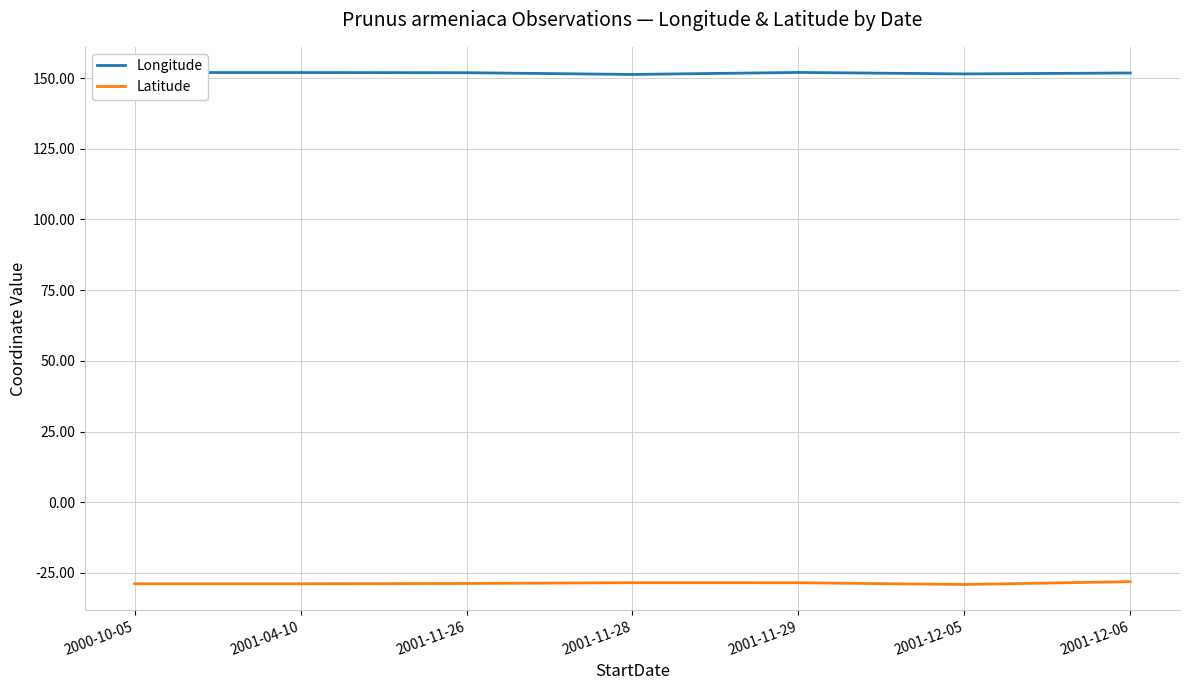

Does the chart display data point markers on the line(s)?

No